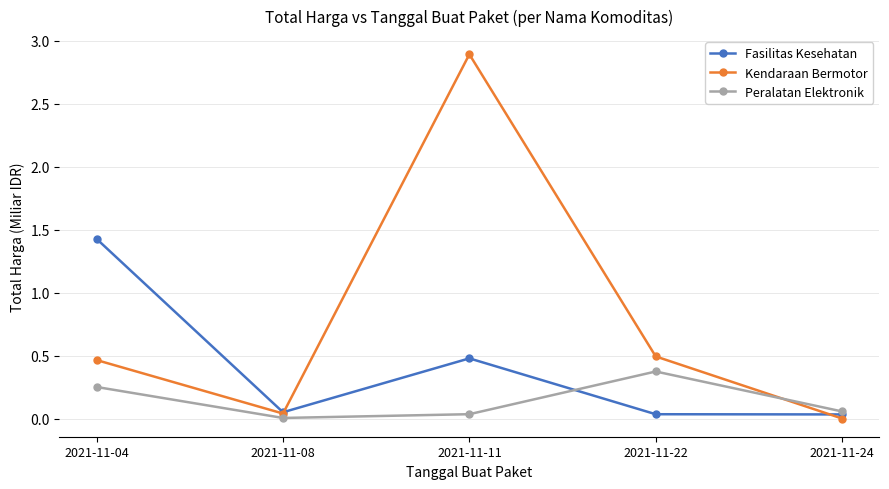

Where is Kendaraan Bermotor nearest to the value 1?

2021-11-22